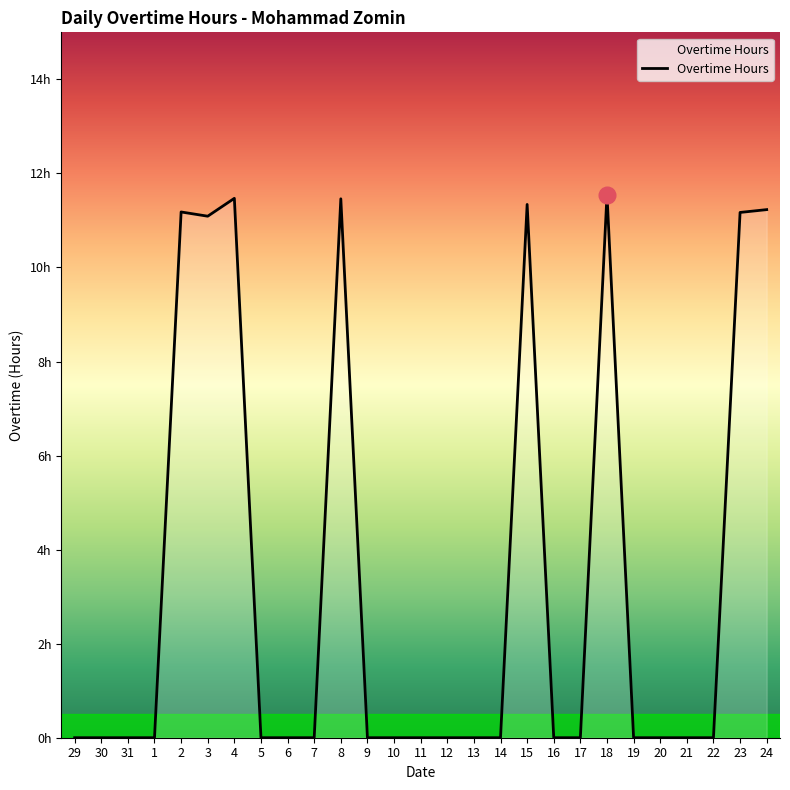

List the labels in order of value, smallest first.

29, 30, 31, 1, 5, 6, 7, 9, 10, 11, 12, 13, 14, 16, 17, 19, 20, 21, 22, 3, 23, 2, 24, 15, 8, 4, 18